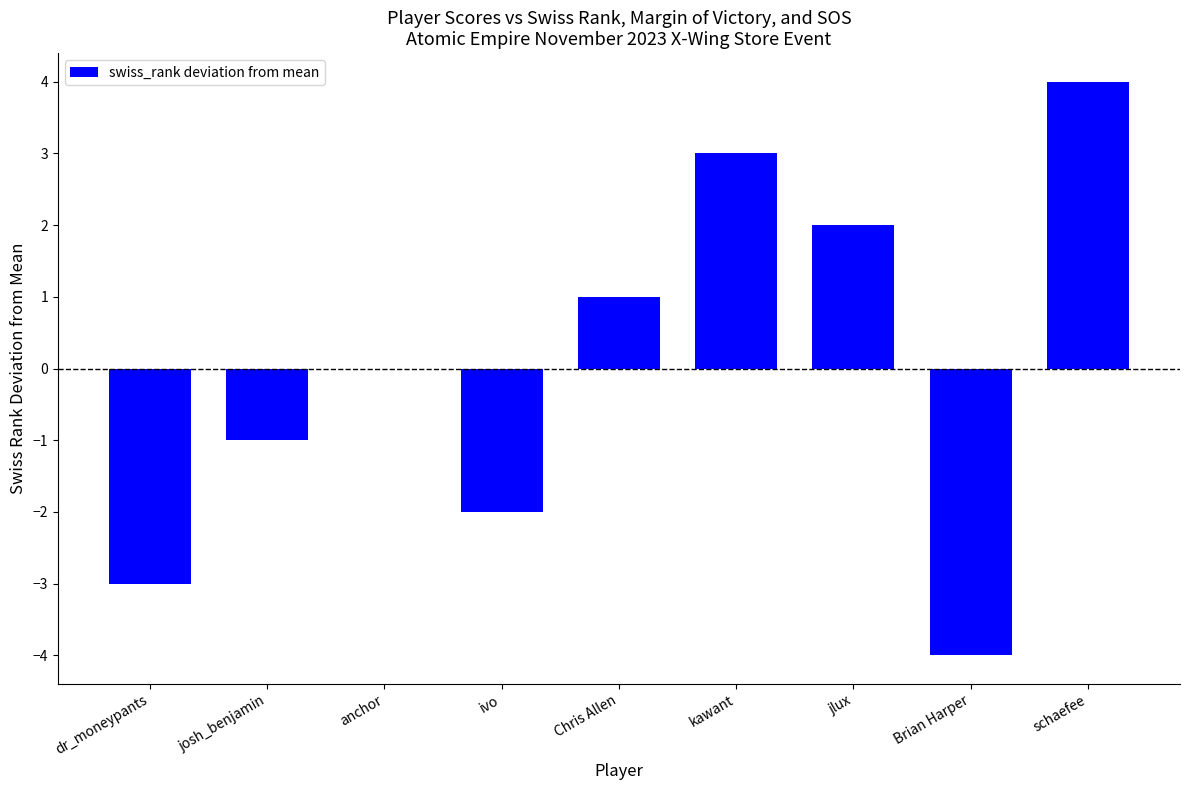

Between Chris Allen and kawant, which is larger?

kawant